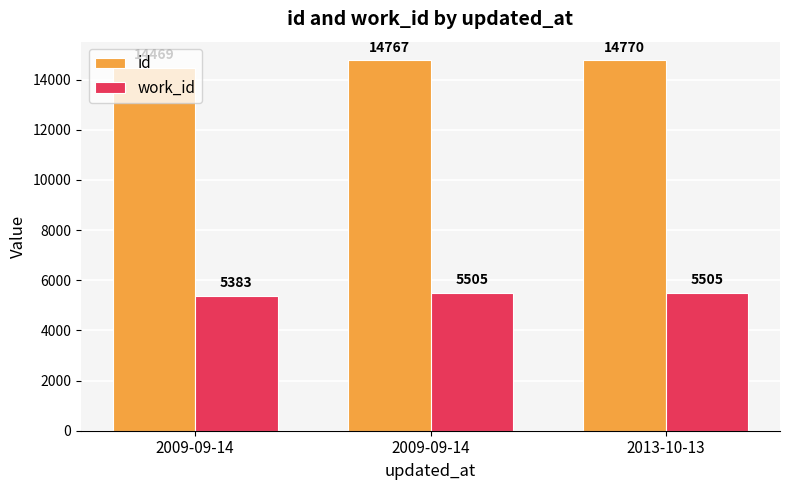

The work_id series shows 5505 at 2013-10-13. True or false?

True